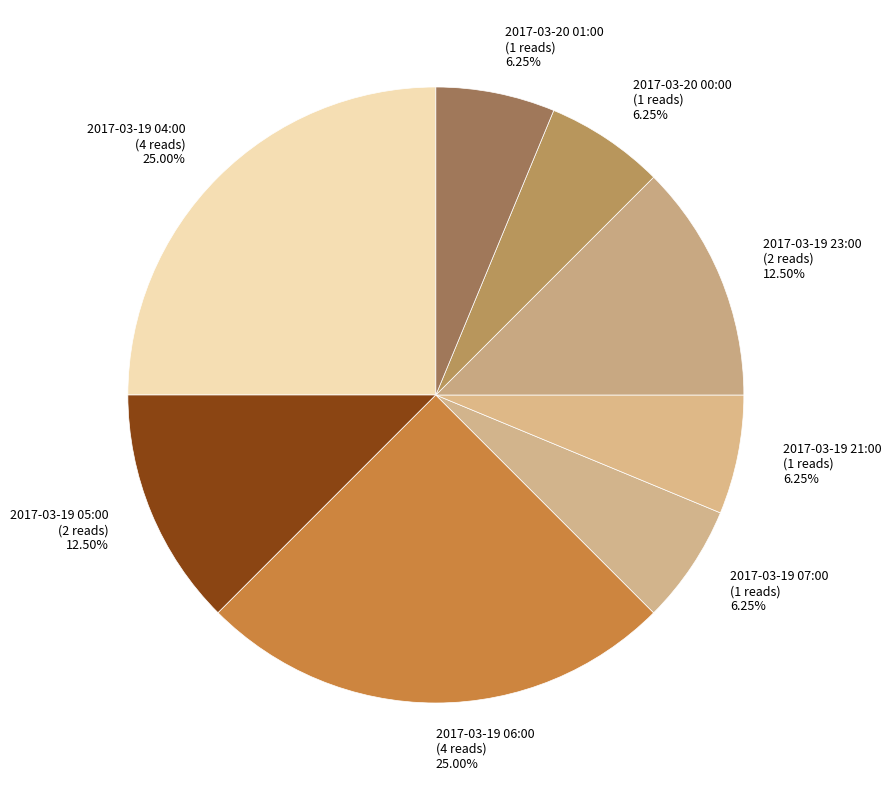

Is the sum of 2017-03-19 06:00 and 2017-03-19 21:00 greater than half?

No